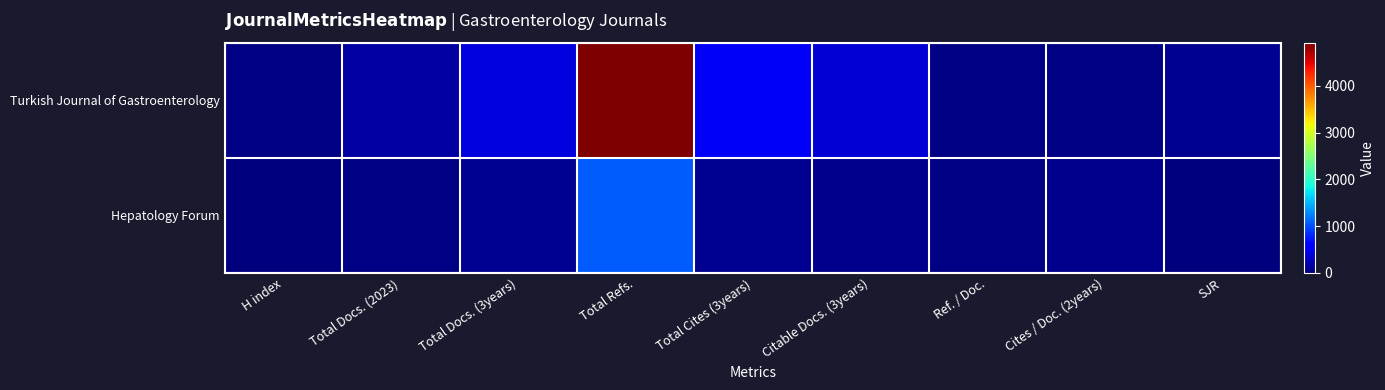

Which series changed the most between Total Docs. (2023) and Ref. / Doc.?

Turkish Journal of Gastroenterology